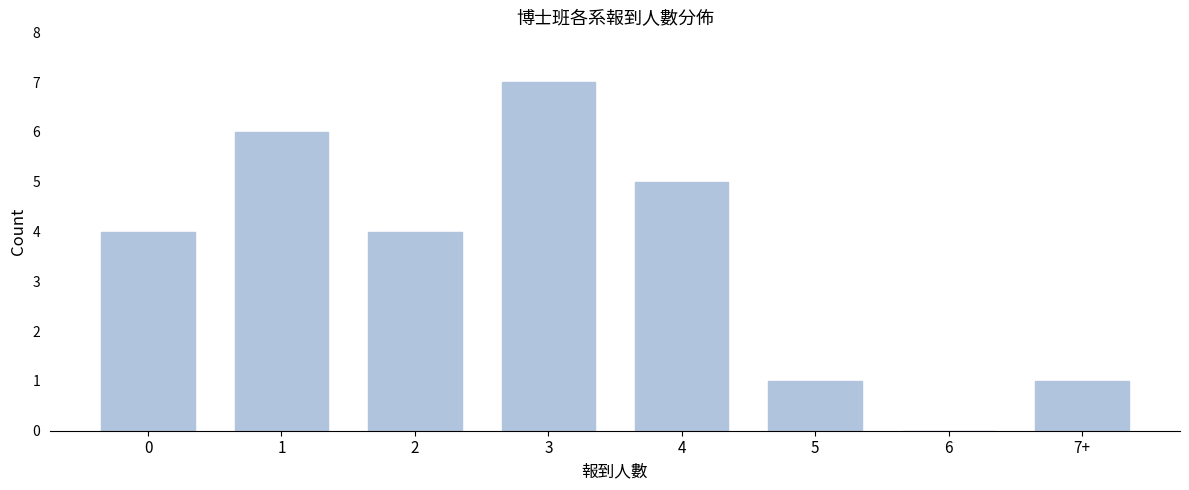

Reading left to right, list all the values displayed in this chart.

0=4	1=6	2=4	3=7	4=5	5=1	6=0	7+=1